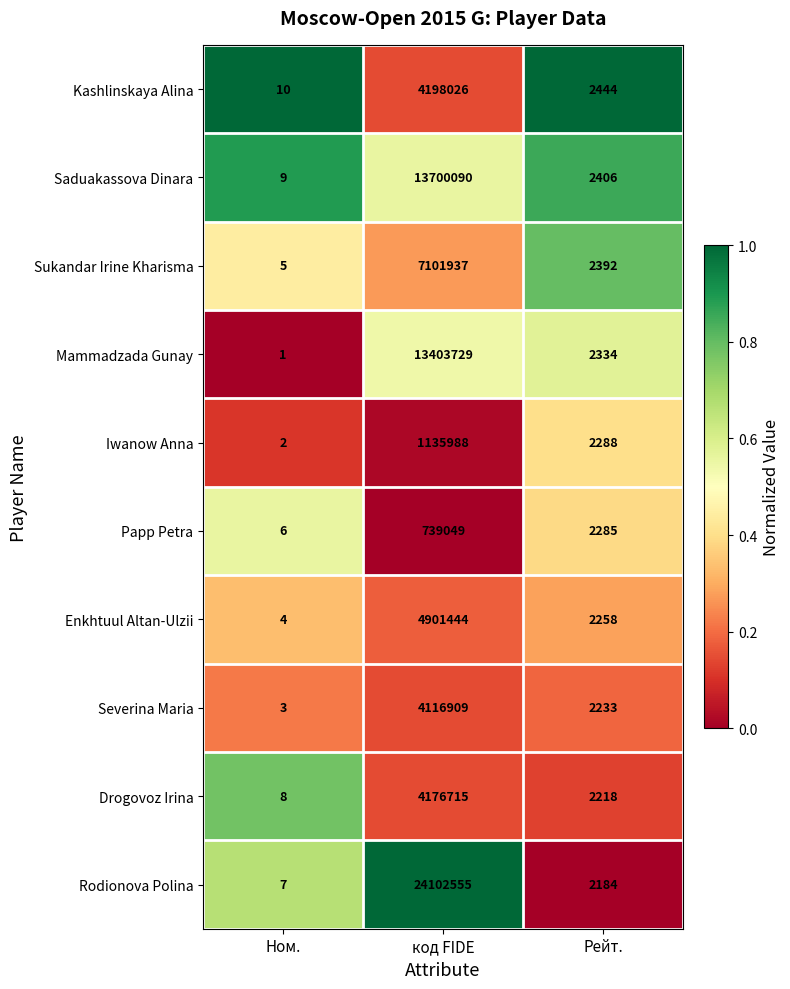

True or false: Sukandar Irine Kharisma has a value of 2392 at Рейт..

True